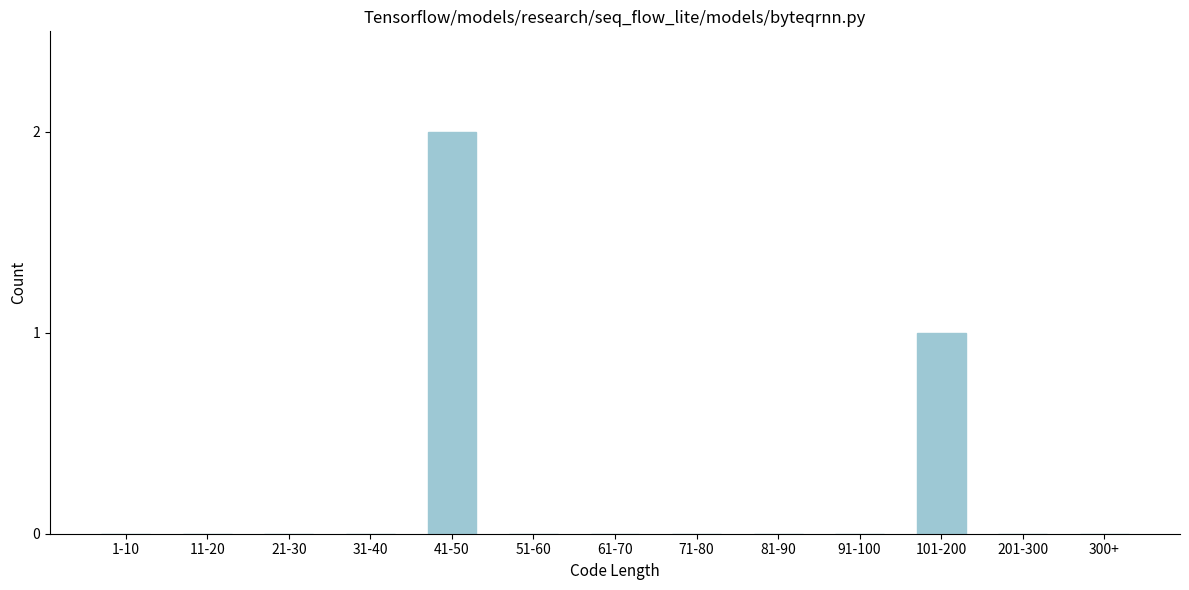

Reading left to right, what are all the values shown in this chart?

1-10=0	11-20=0	21-30=0	31-40=0	41-50=2	51-60=0	61-70=0	71-80=0	81-90=0	91-100=0	101-200=1	201-300=0	300+=0